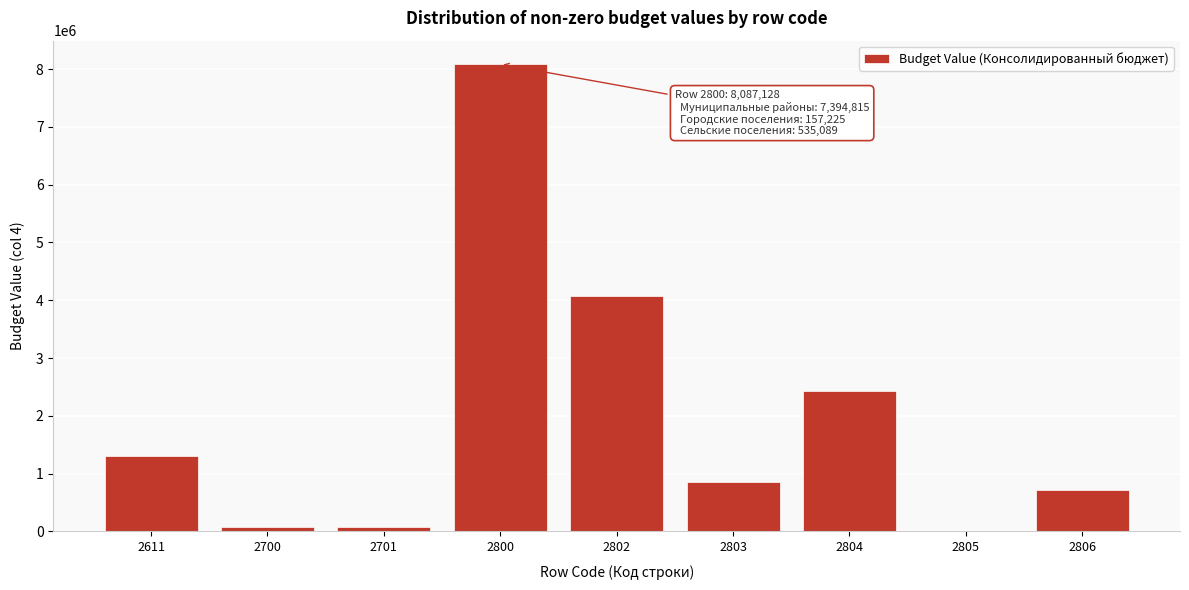

Reading left to right, transcribe all the data shown in this chart.

2611=1300000.0	2700=69400.0	2701=69400.0	2800=8087128.3	2802=4070090.1	2803=859551.5	2804=2429629.4	2805=7710.0	2806=720147.3